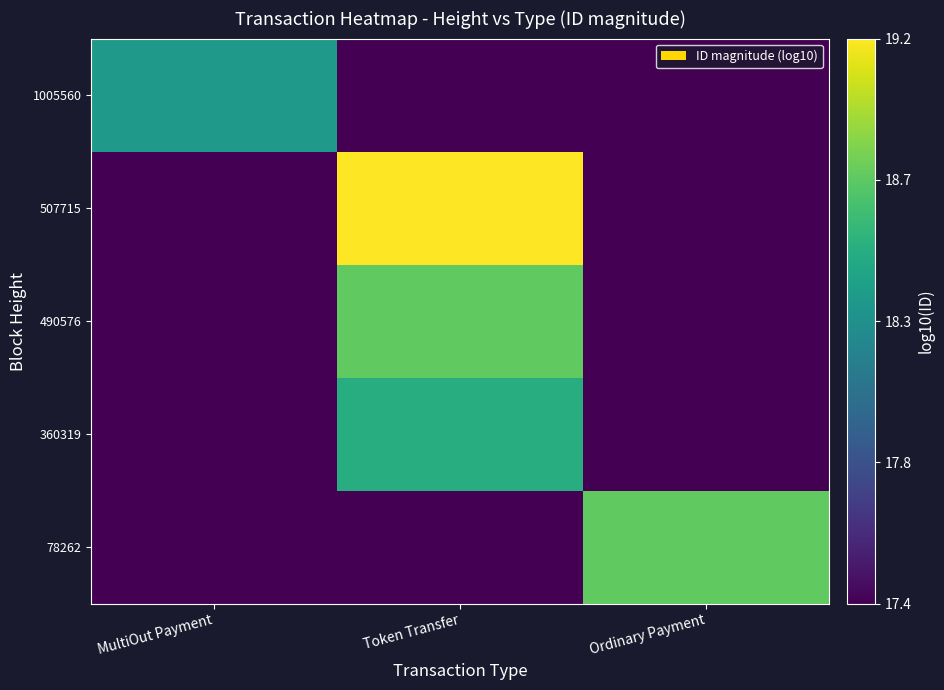

Which has a higher value, Token Transfer or Ordinary Payment?

Ordinary Payment